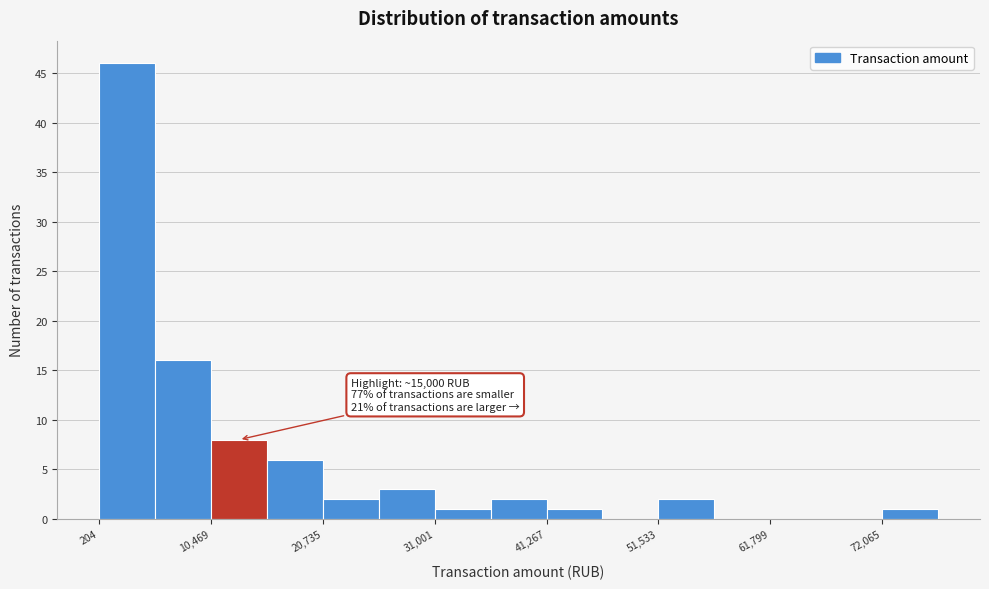

Read against the x-axis, roughly where is the centre of the tallest bar?

2000